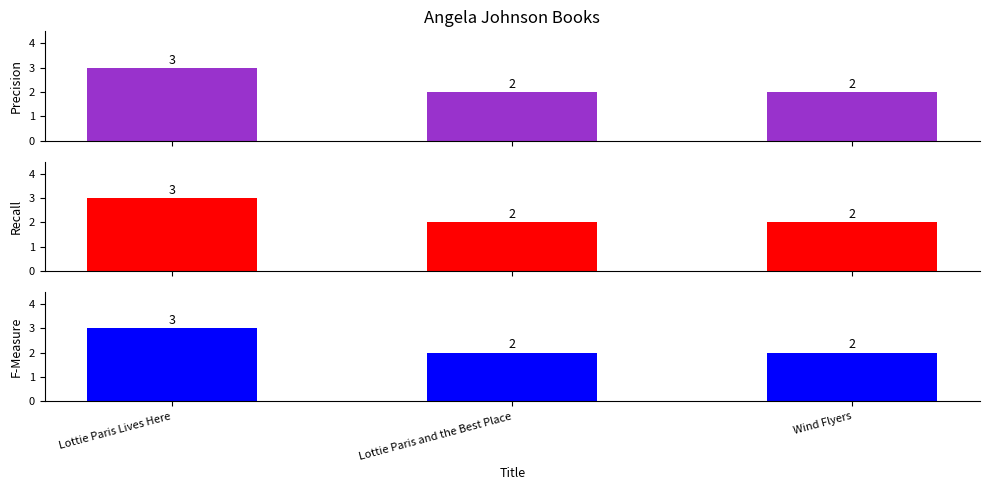

Where is F-Measure nearest to the value 2?

Lottie Paris and the Best Place